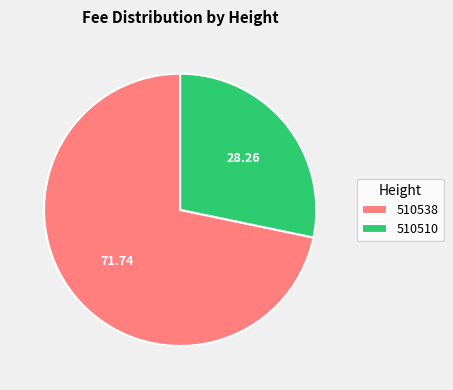

Does 510510 account for over 50% of the chart?

No